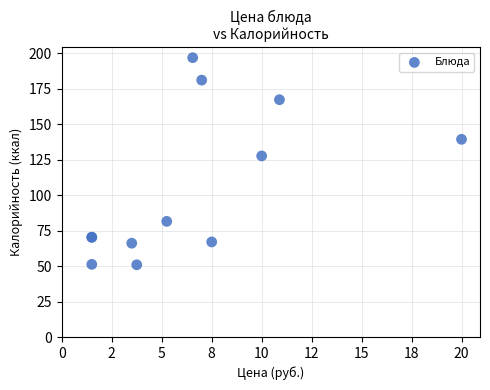

What Y value in the scatter plot is closest to 123?

127.6